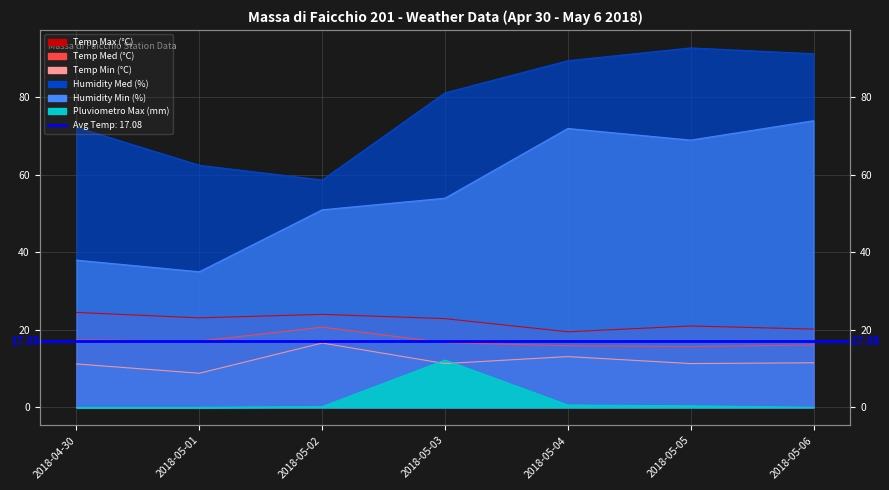

What is the sum of the Temp Med (°C) values at 2018-05-01 and 2018-05-03?

33.8